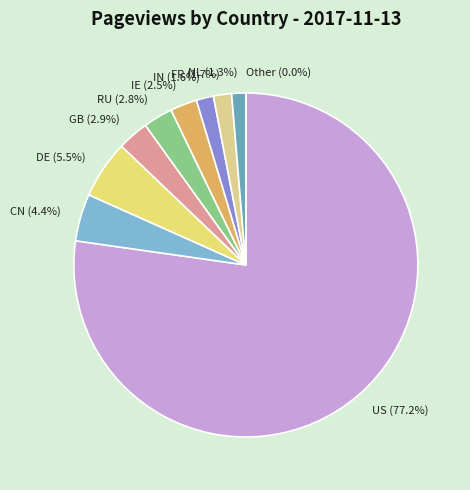

Does US account for over 50% of the chart?

Yes